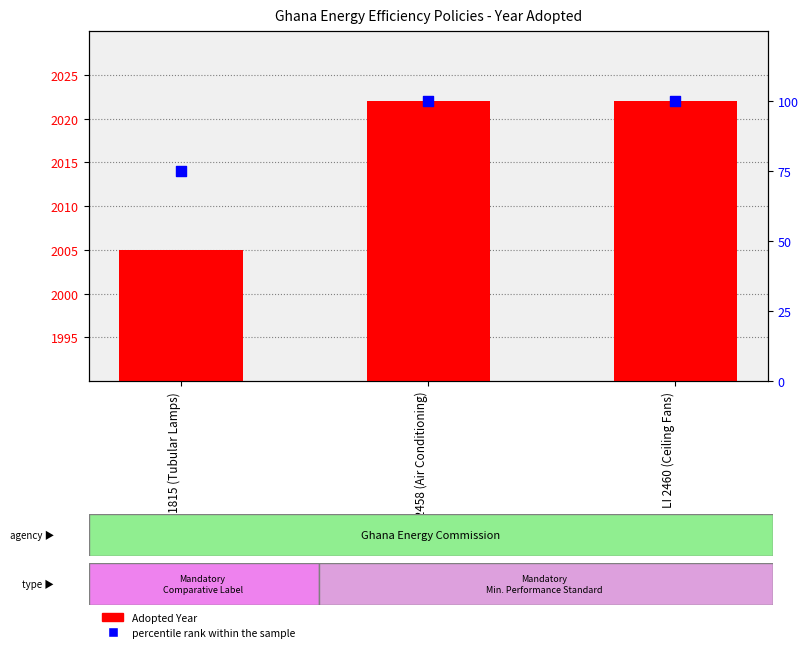

Which series has the largest Y range (max minus min)?

percentile rank within the sample